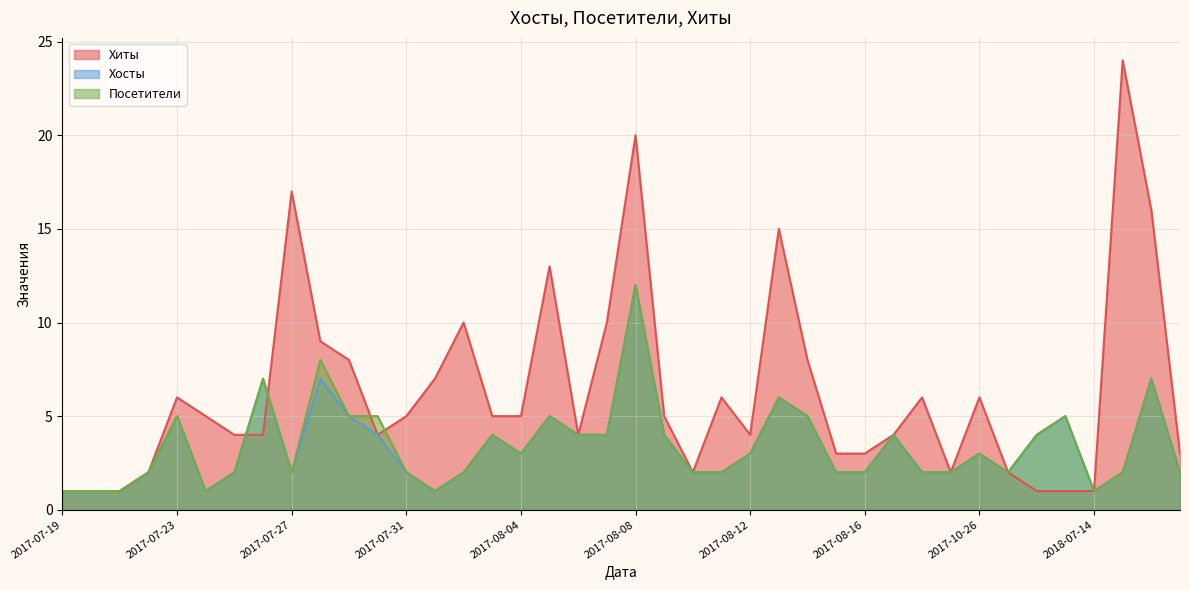

Rank the series by their maximum value, from lowest to highest.

Хосты, Посетители, Хиты